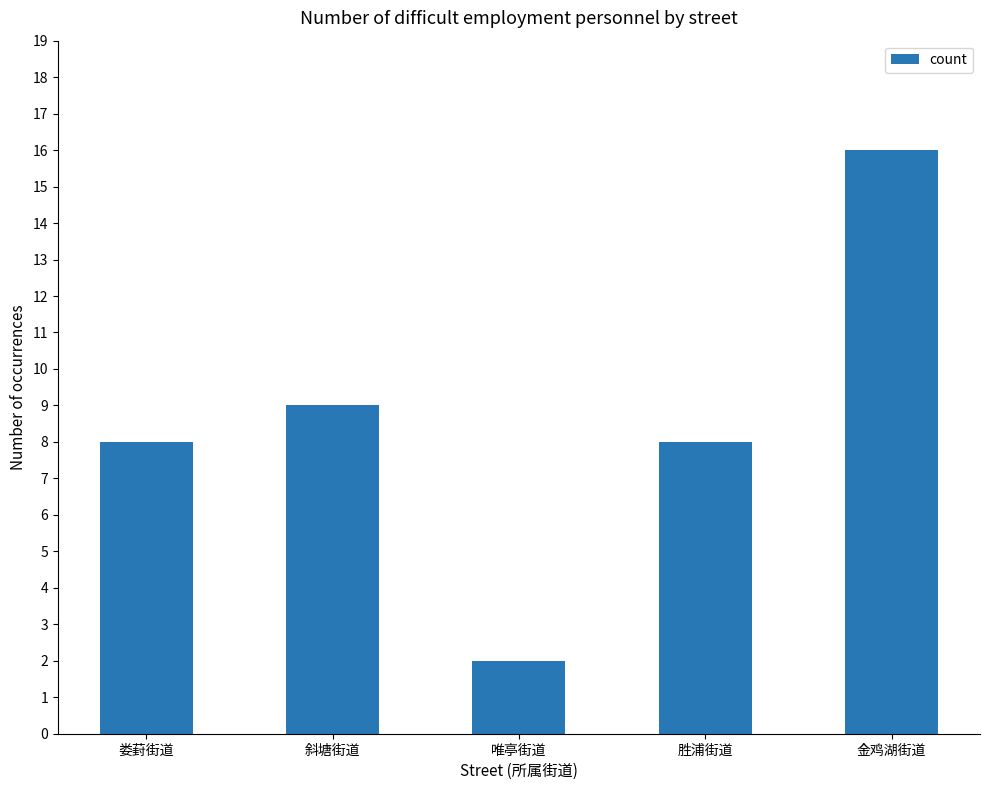

Which category has the lowest value across all series?

唯亭街道